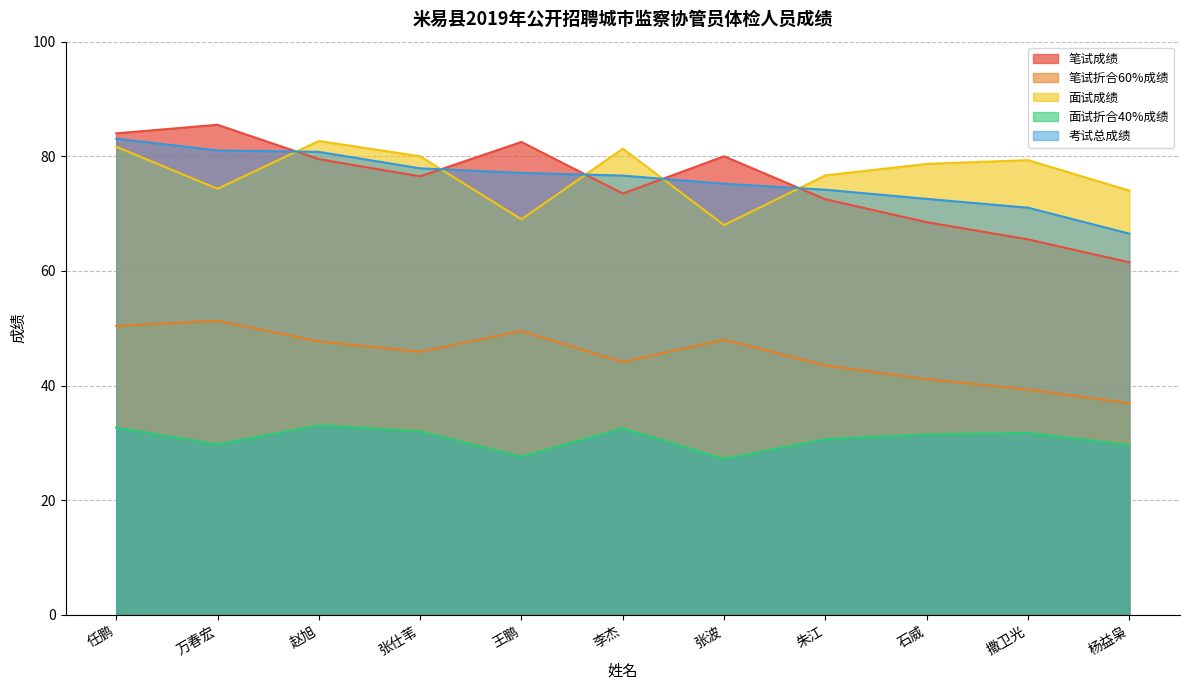

Rank the categories by 笔试折合60%成绩 value from highest to lowest.

万春宏, 任鹏, 王鹏, 张波, 赵旭, 张仕苇, 李杰, 朱江, 石威, 撒卫光, 杨益枭